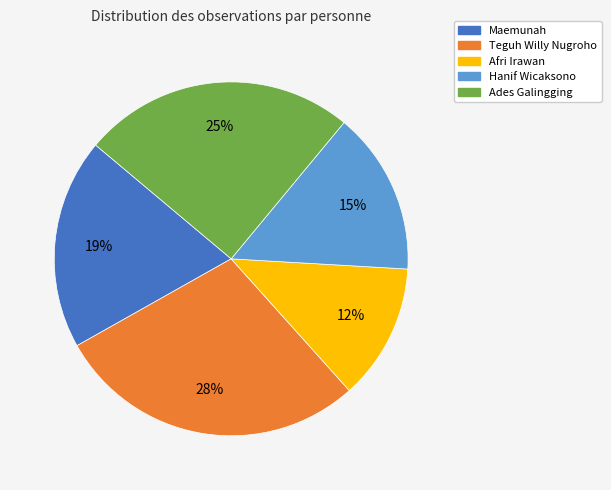

To the nearest percent, what is the difference between the Teguh Willy Nugroho and Afri Irawan slice percentages?

16%